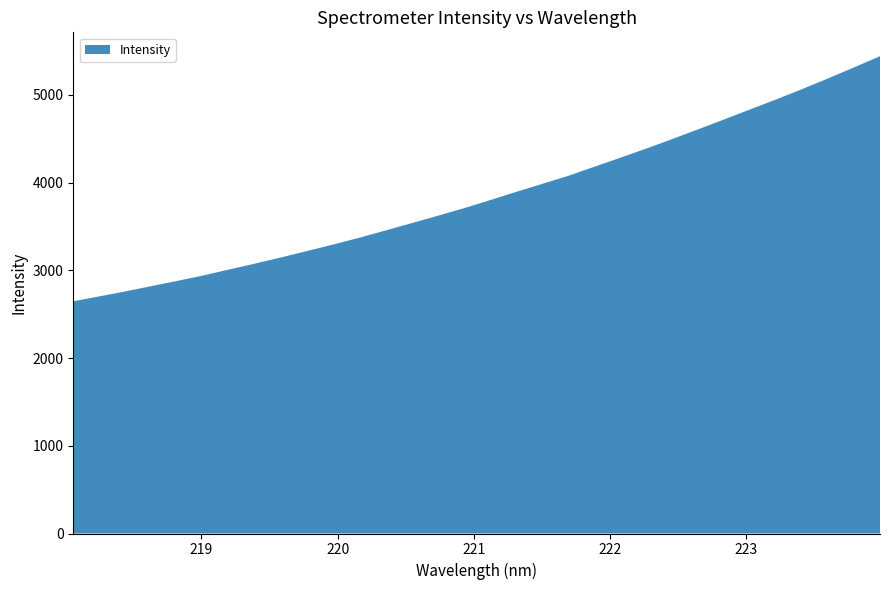

Reading right to left, extract all data points from this chart.

5440.5	5312.4	5186.8	5064.9	4946.9	4833.5	4718.9	4606.6	4495.2	4386.2	4282.0	4179.1	4075.7	3984.1	3892.9	3799.4	3707.4	3621.7	3537.9	3454.7	3372.8	3295.4	3221.4	3148.6	3078.3	3010.6	2942.0	2879.7	2820.1	2759.3	2702.9	2646.6